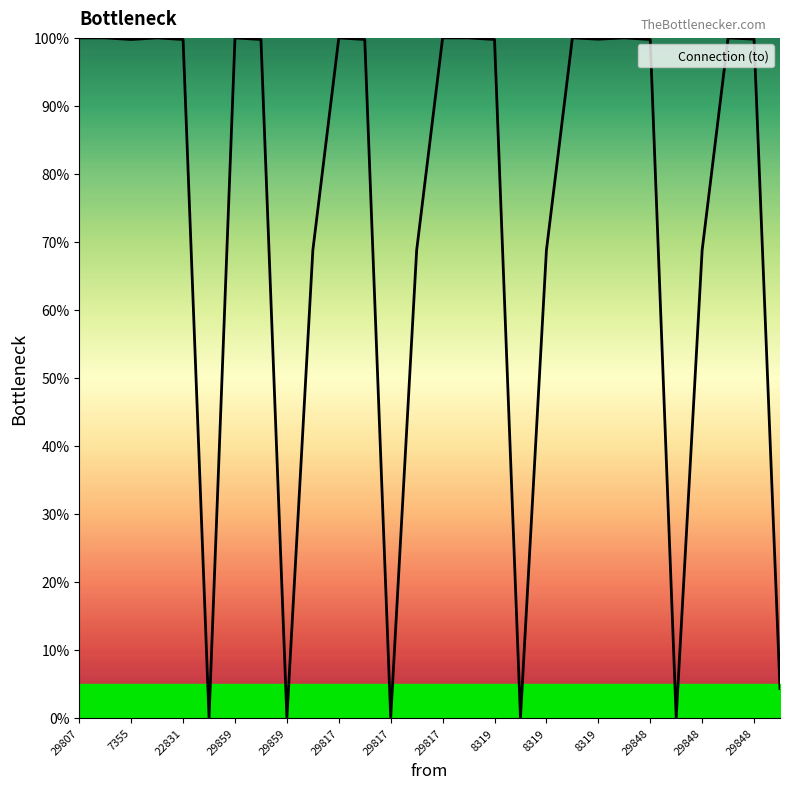

What is the average value?

74.2